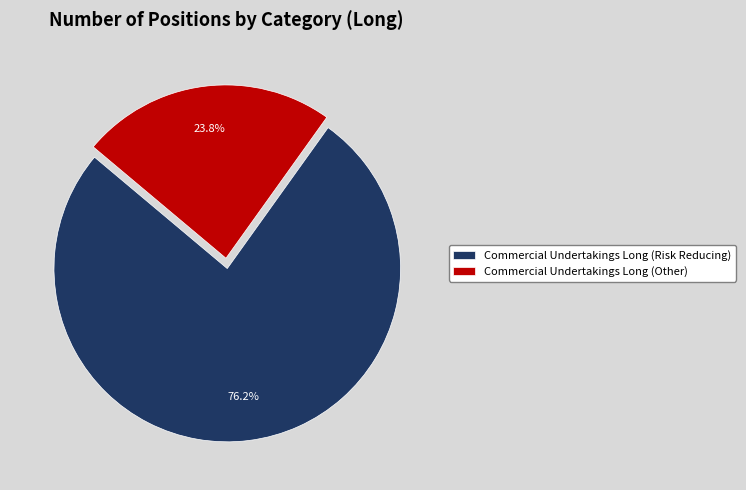

Combined, do Commercial Undertakings Long (Other) and Commercial Undertakings Long (Risk Reducing) account for over 50%?

Yes